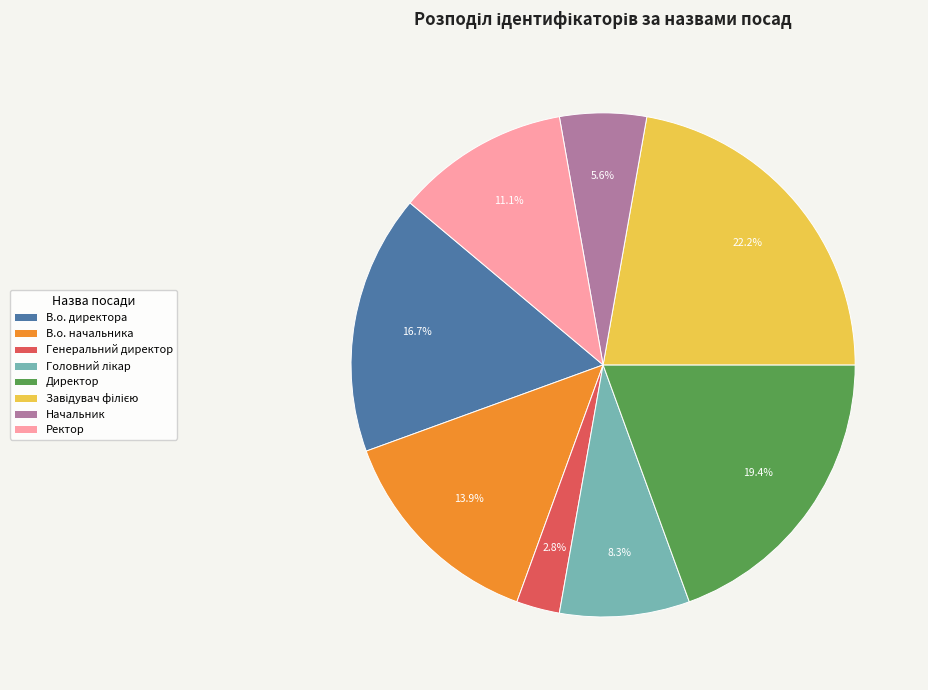

Does Ректор represent more than half of the total?

No